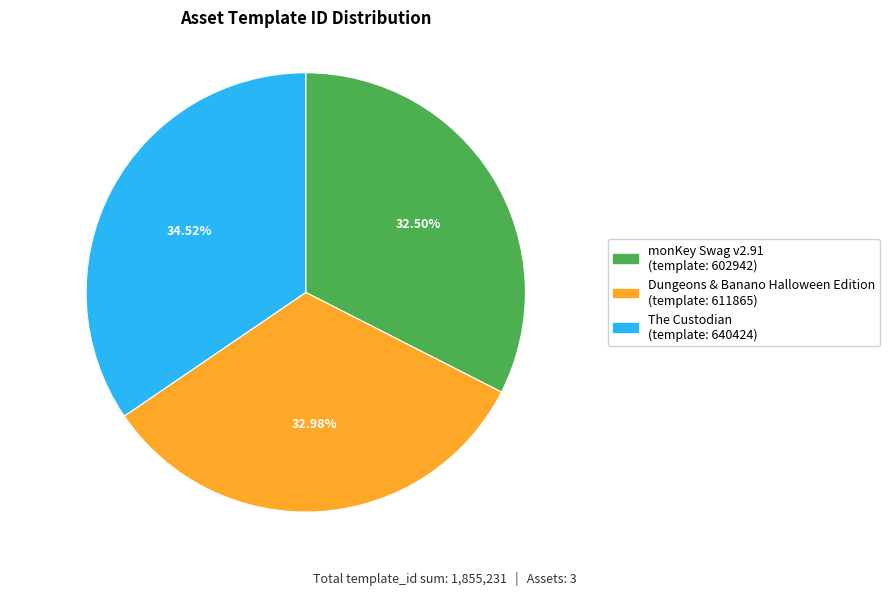

Is there any slice that represents more than half of the pie?

No